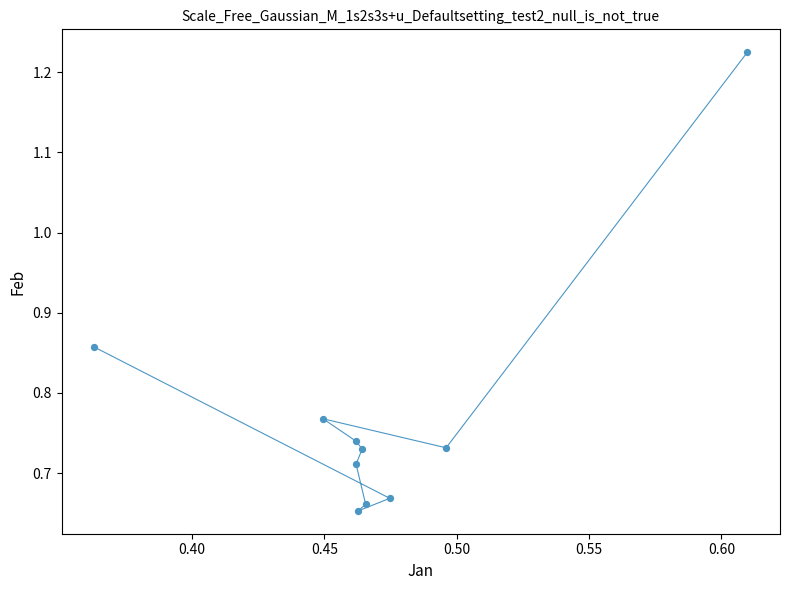

What is the average X value?

0.5